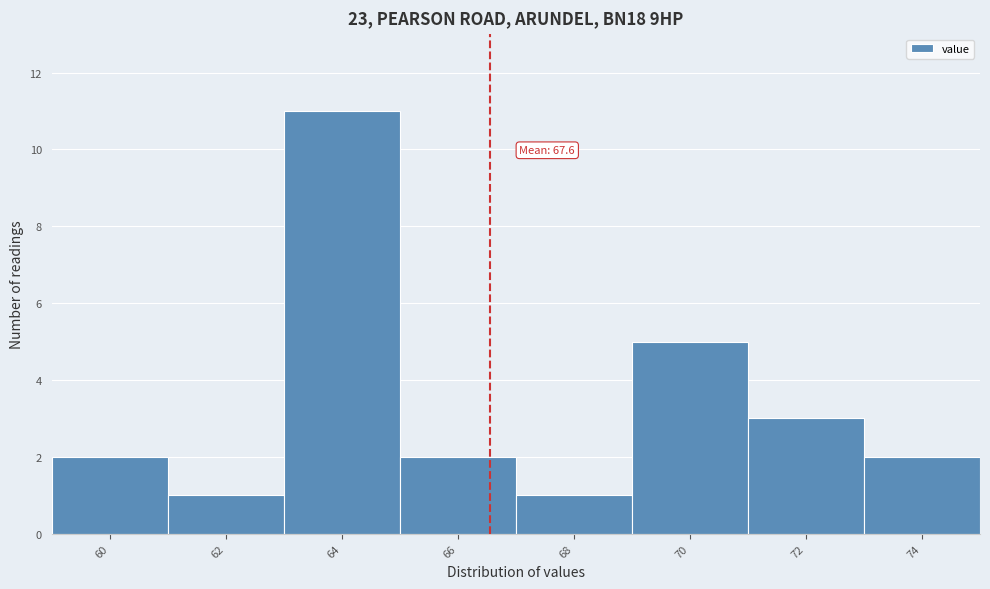

Reading right to left, what are all the values shown in this chart?

74=2	72=3	70=5	68=1	66=2	64=11	62=1	60=2